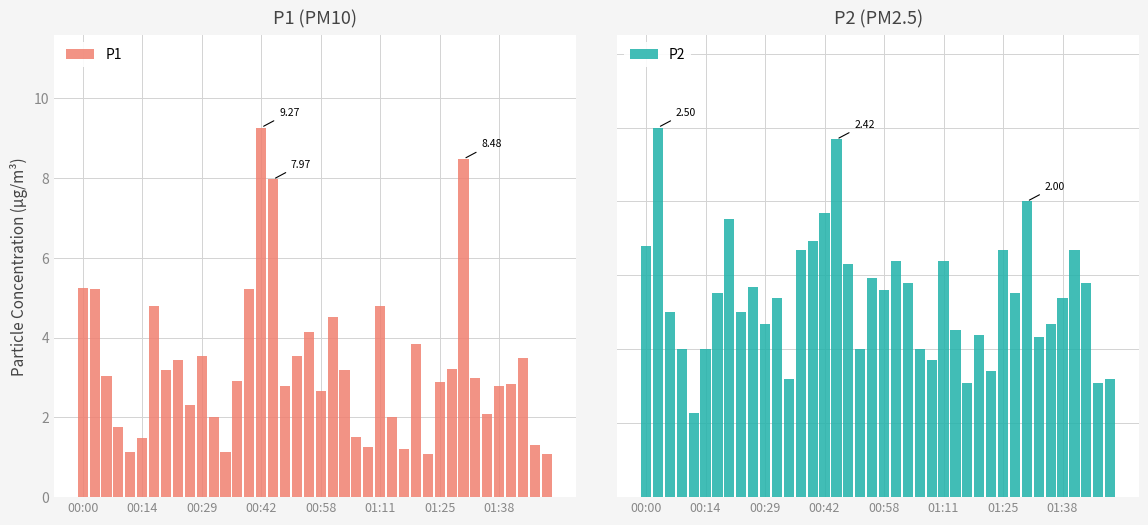

How many data points in P2 are less than 1?

7